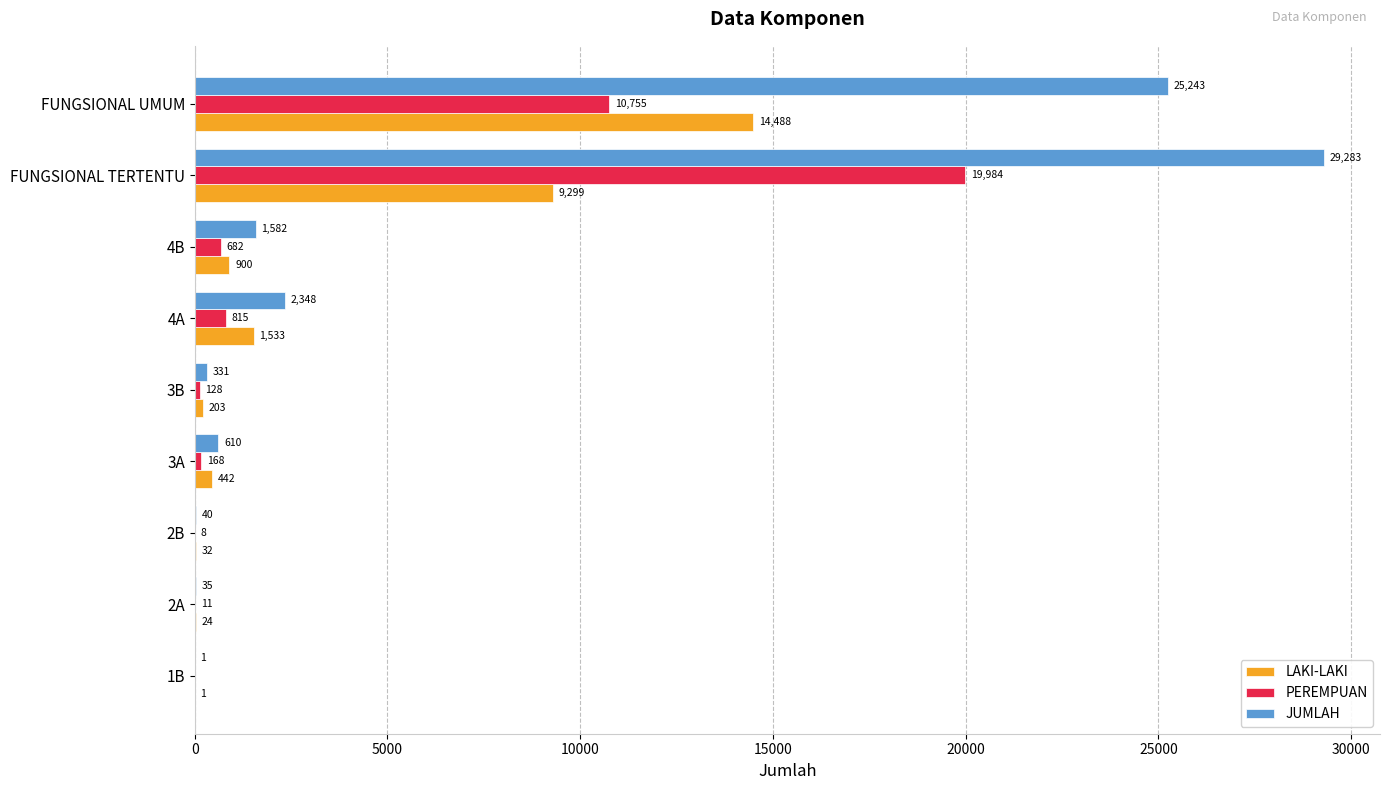

What is the maximum value for LAKI-LAKI?

14488